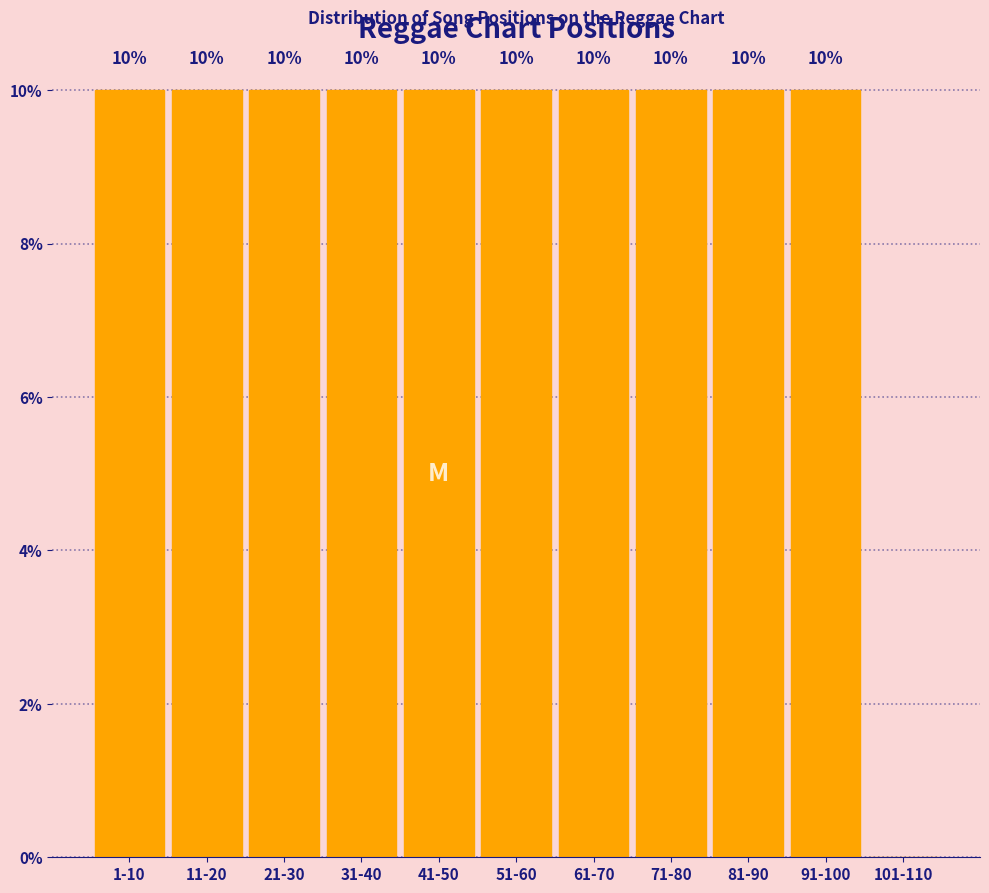

What is the sum of all values?

100